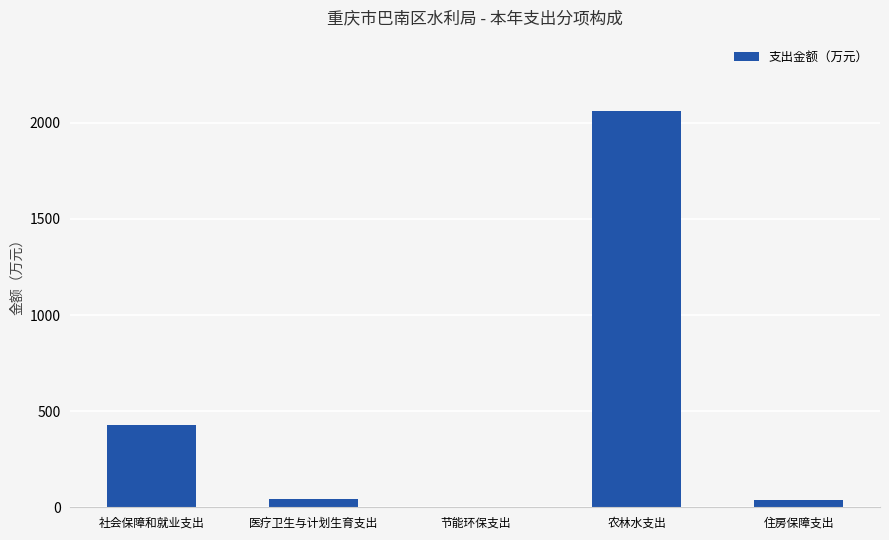

What is the approximate value at 农林水支出?

2061.9